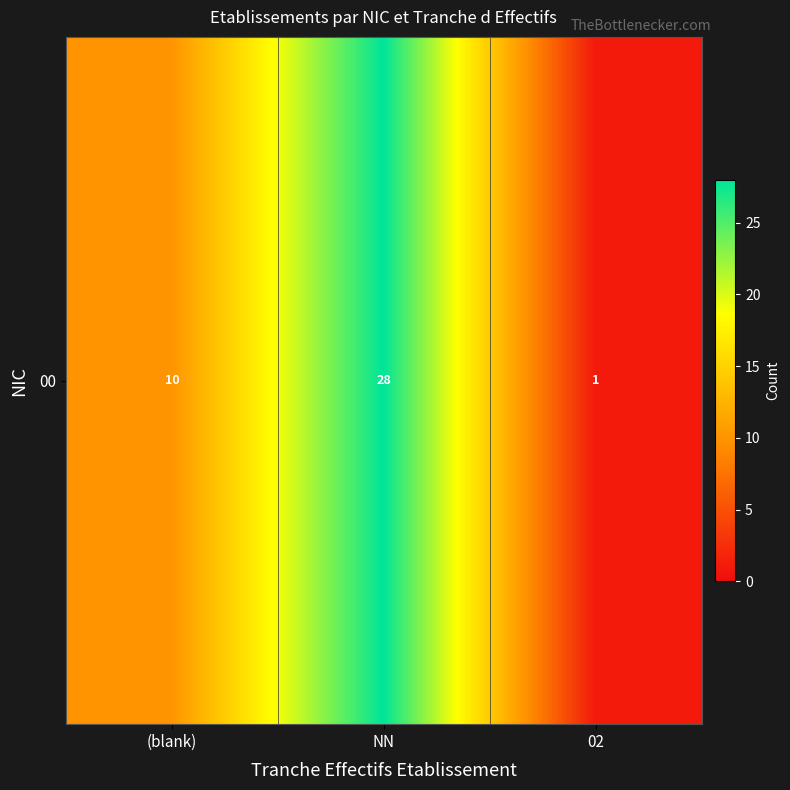

Where is the data nearest to the value 14?

(blank)